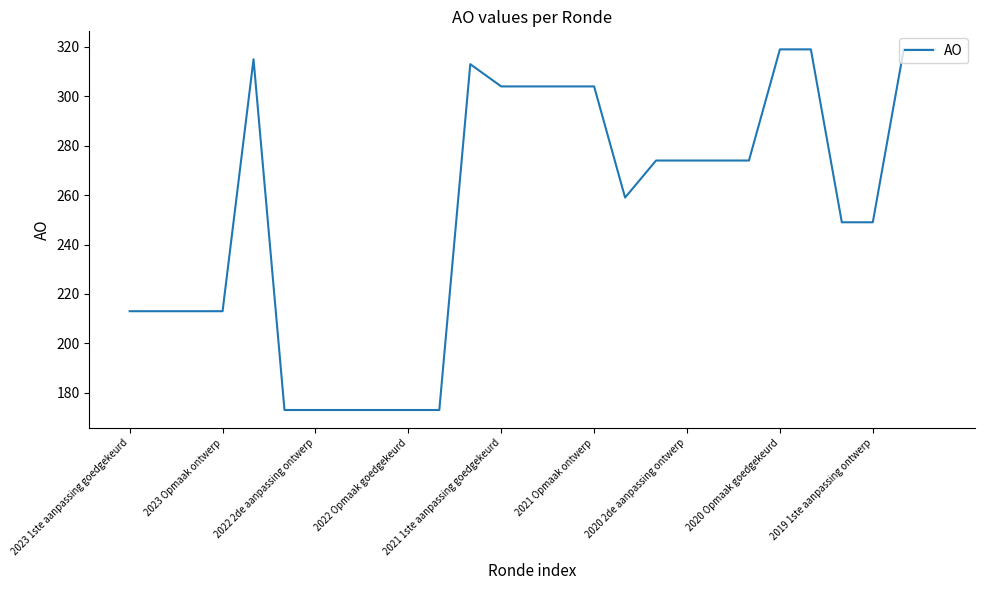

What is the maximum value shown in the chart?

319